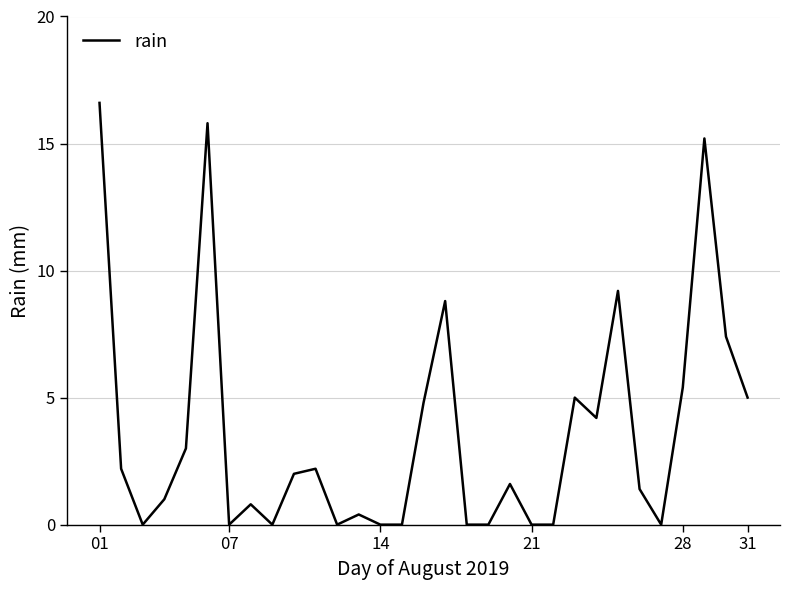

What is the greatest value displayed?

16.6